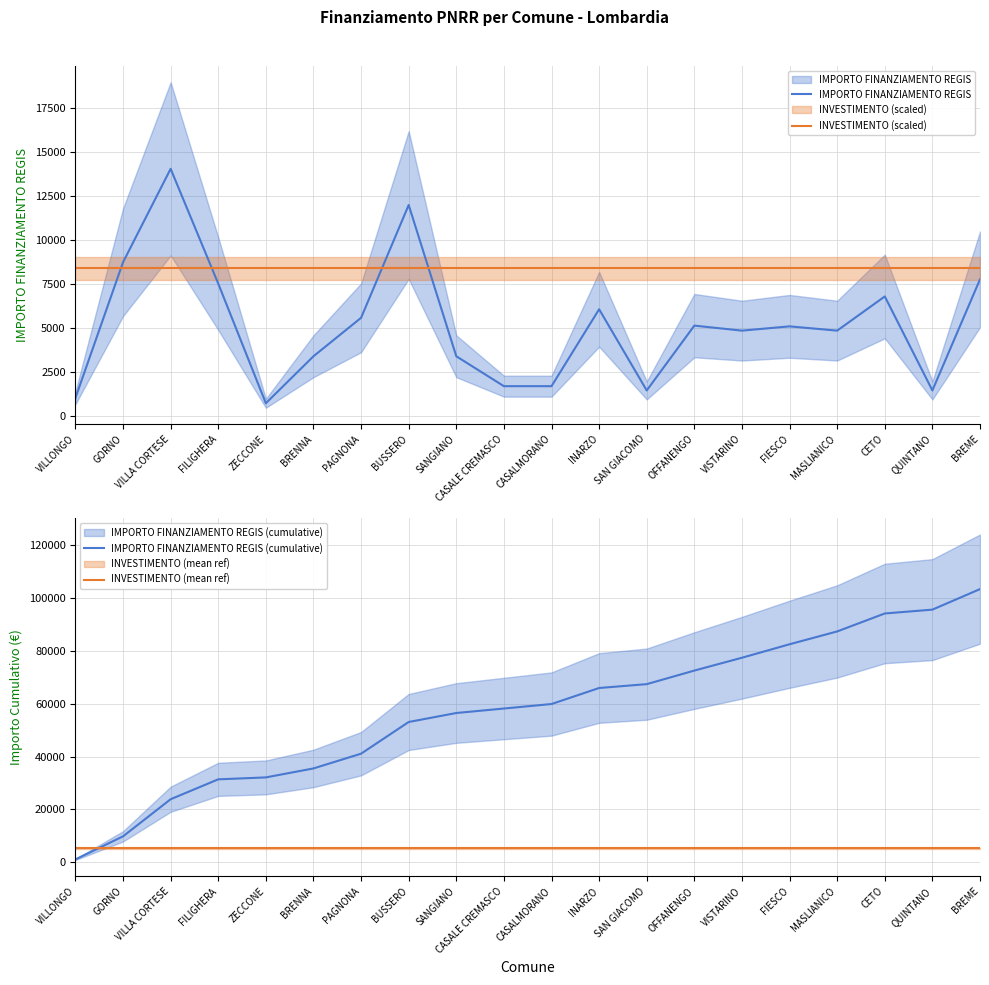

What are all the series names shown in the legend?

IMPORTO FINANZIAMENTO REGIS, INVESTIMENTO (scaled), IMPORTO FINANZIAMENTO REGIS (cumulative), INVESTIMENTO (mean ref)